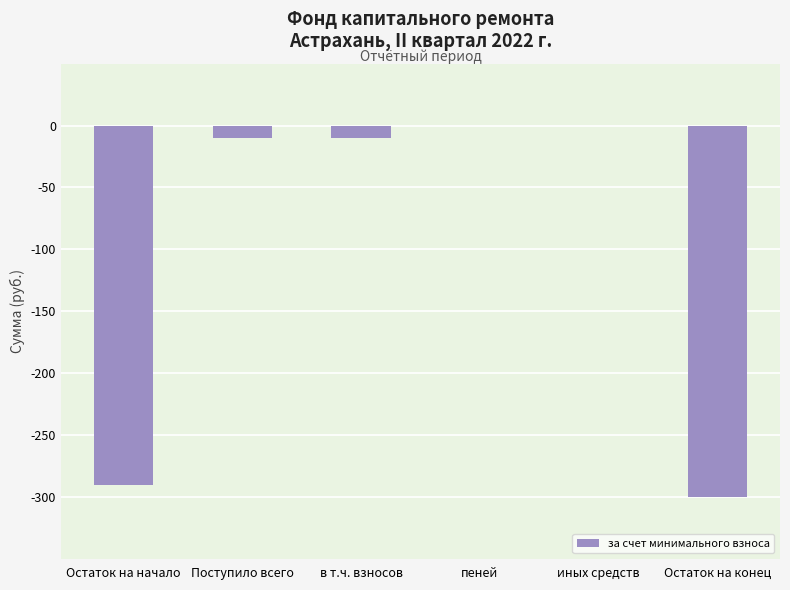

True or false: the data shows -392.3 at Остаток на конец.

False